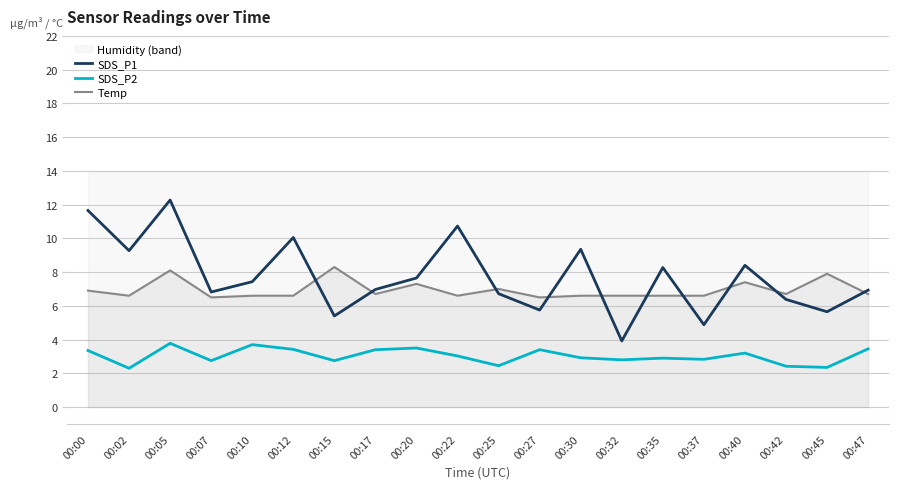

What is the difference between the maximum and second lowest values in the Temp series?

1.8